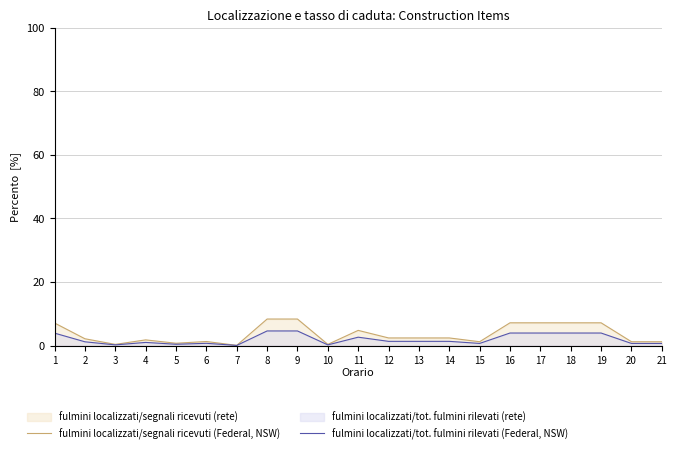

Which series has the largest range (max minus min)?

fulmini localizzati/segnali ricevuti (Federal, NSW)